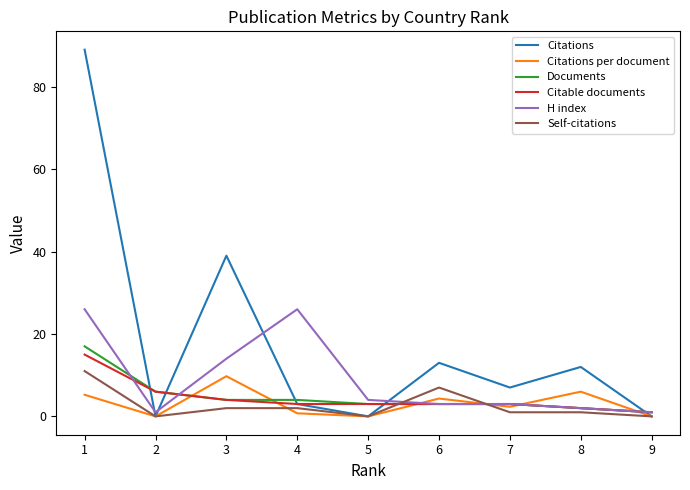

How many lines are shown in the chart?

6